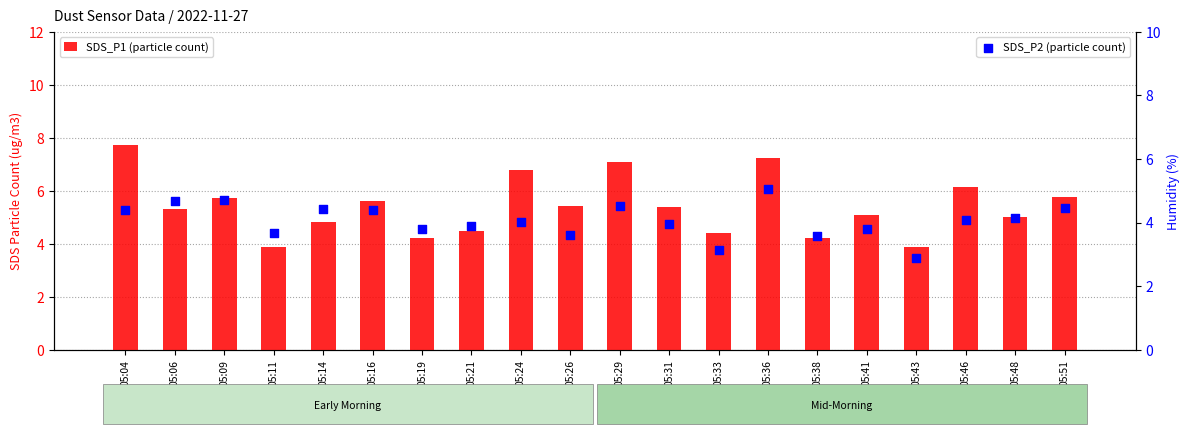

At how many categories does at least one series exceed 4?

18